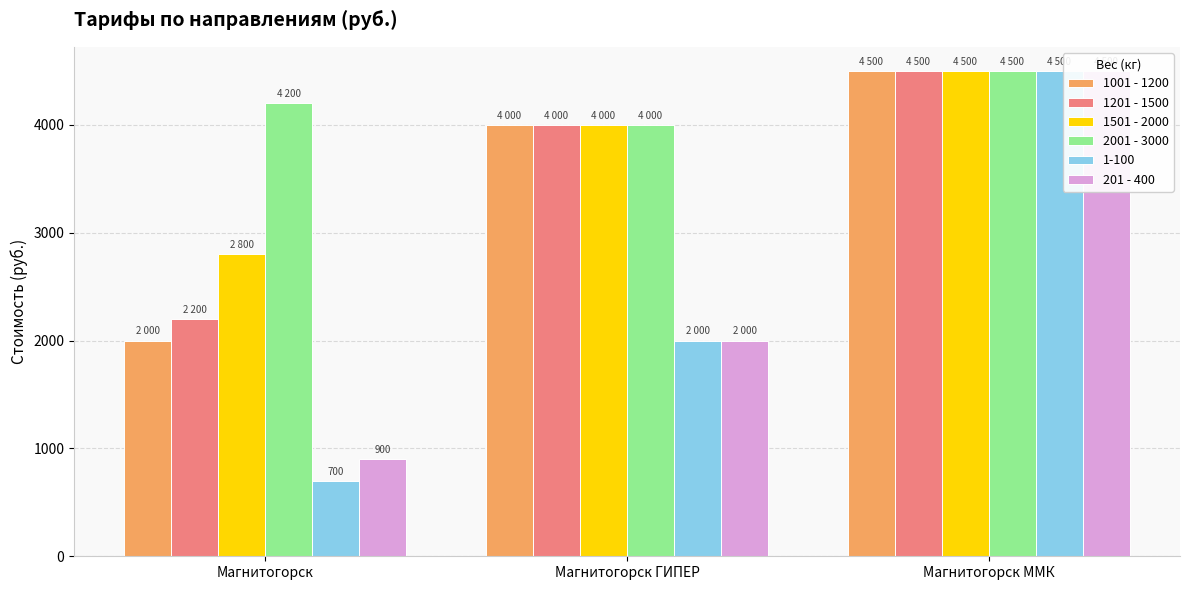

What is the total value across all series at Магнитогорск?

12100